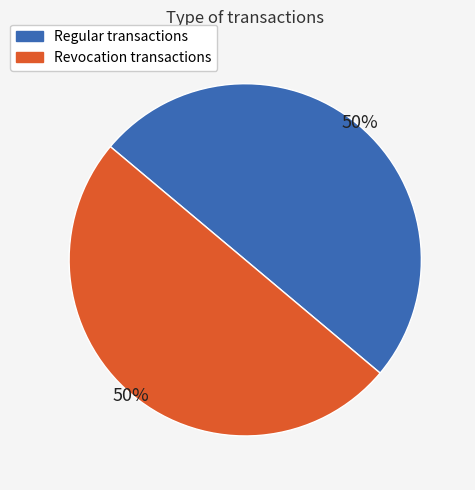

To the nearest percent, what percentage of the pie is Revocation?

50%